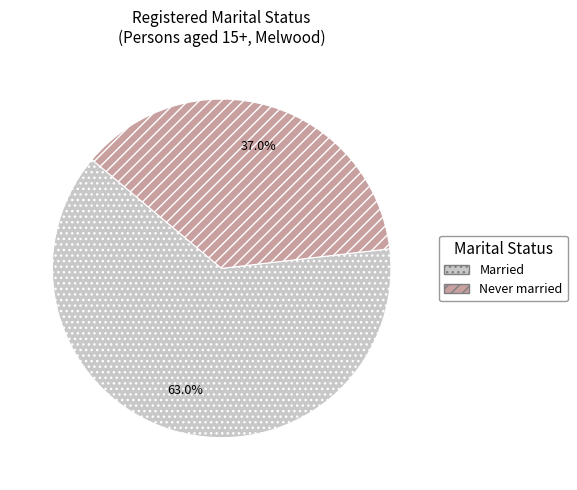

Which category accounts for the majority?

Married